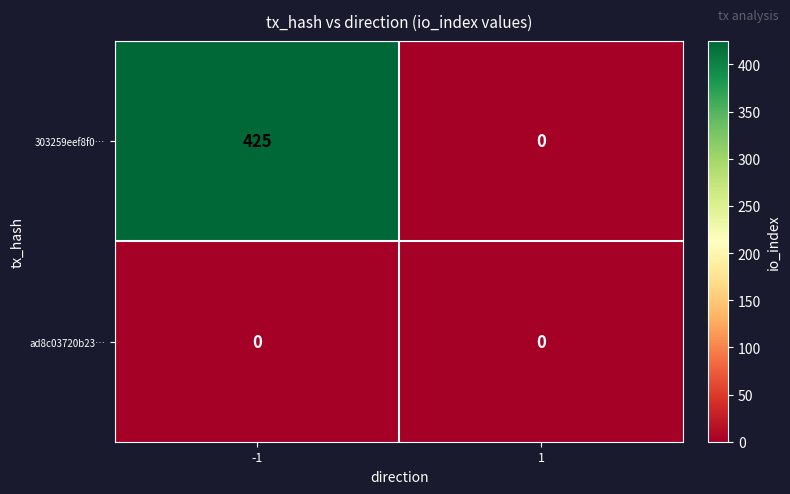

True or false: 303259eef8f0… has a value of 243 at 1.

False